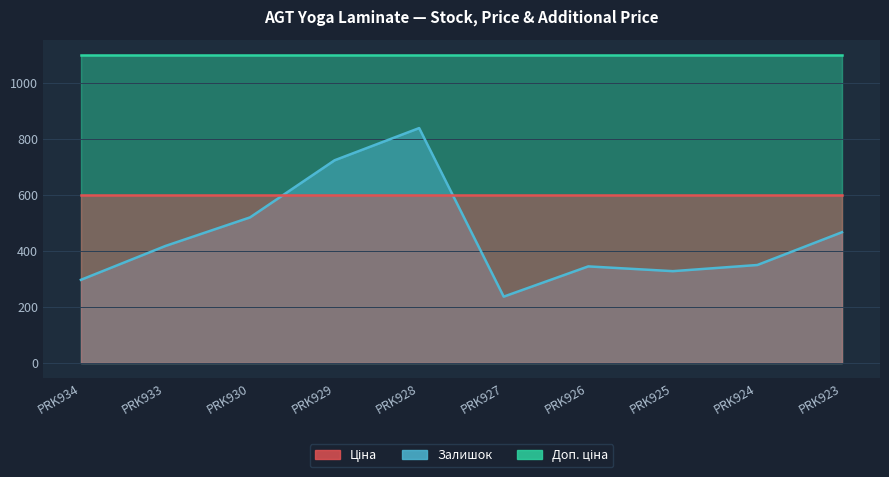

Reading left to right, transcribe all the data shown in this chart.

Залишок: 297.0	418.0	520.0	724.0	839.0	237.0	345.0	328.0	350.0	467.0
Ціна: 599.9	599.9	599.9	599.9	599.9	599.9	599.9	599.9	599.9	599.9
Доп. ціна: 1100.0	1100.0	1100.0	1100.0	1100.0	1100.0	1100.0	1100.0	1100.0	1100.0